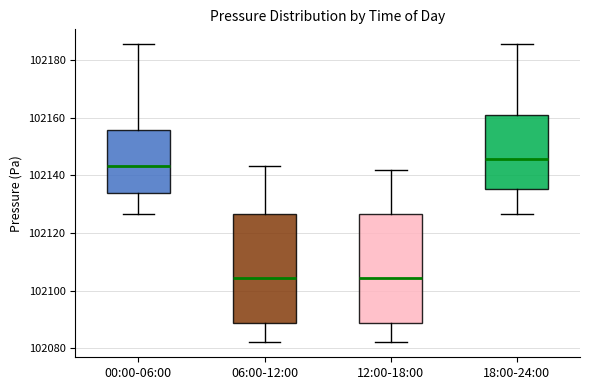

Which box has the highest median line?

18:00-24:00